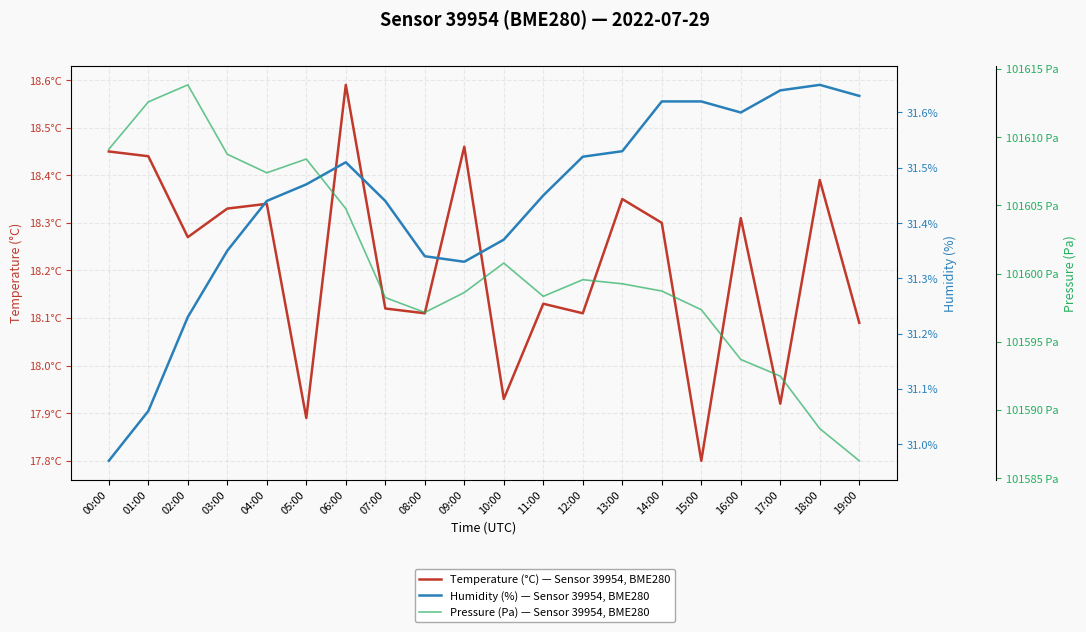

List the series in order of their peak value, highest first.

Pressure (Pa) — Sensor 39954, BME280, Humidity (%) — Sensor 39954, BME280, Temperature (°C) — Sensor 39954, BME280